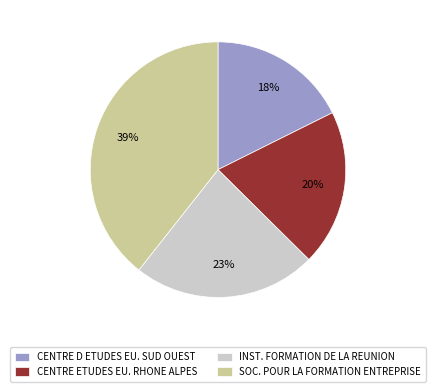

Is it true that SOC. POUR LA FORMATION ENTREPRISE is 39% of the pie?

True